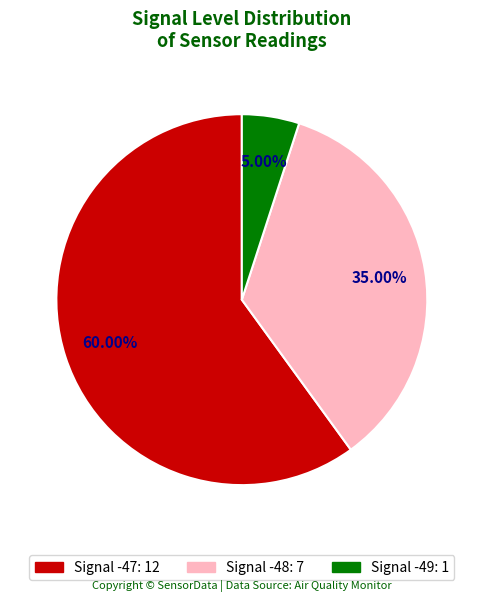

To the nearest percent, what is the average slice percentage?

33%